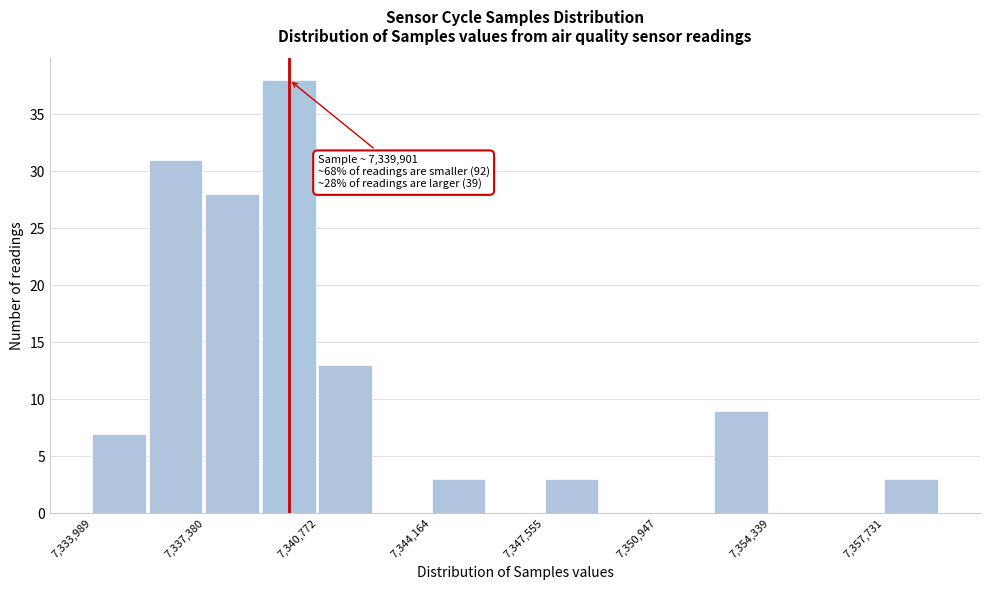

Read against the x-axis, roughly where is the centre of the tallest bar?

7340000